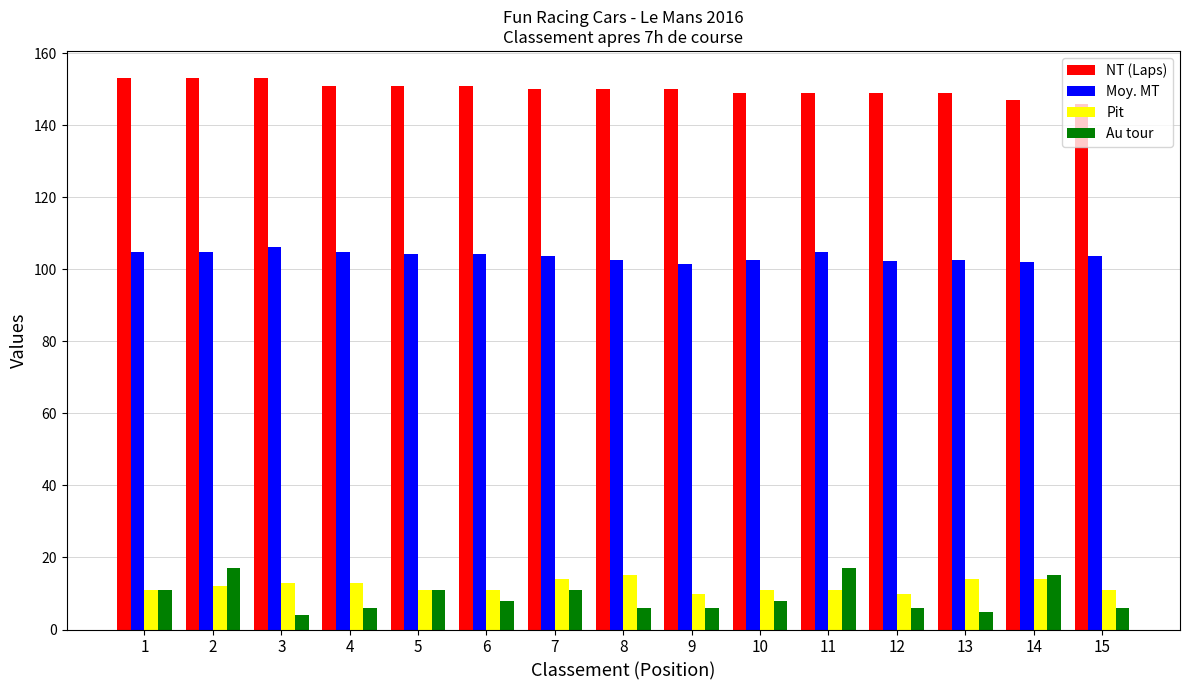

Which series has the widest spread of values?

Au tour